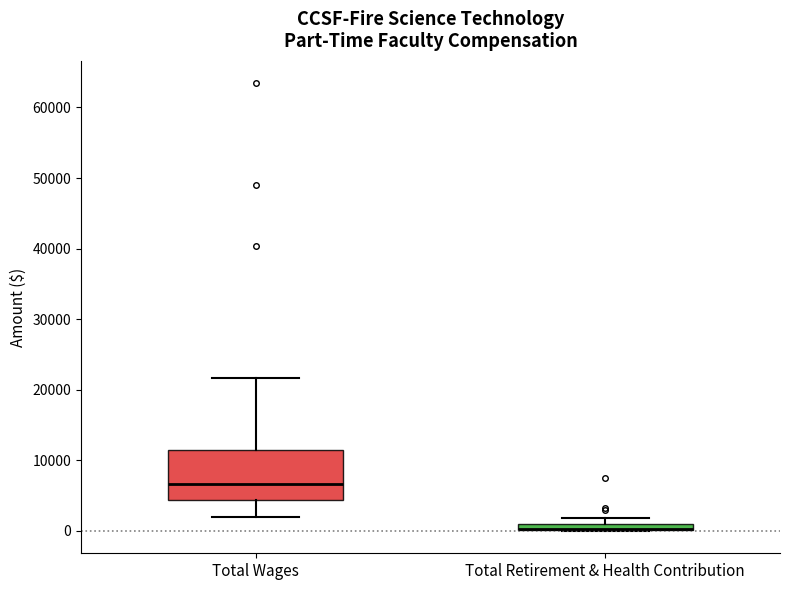

Where is the lower edge of the box for Total Retirement & Health Contribution on the y-axis? The values are not printed on the chart, so give them approximately, as read against the axis.

0